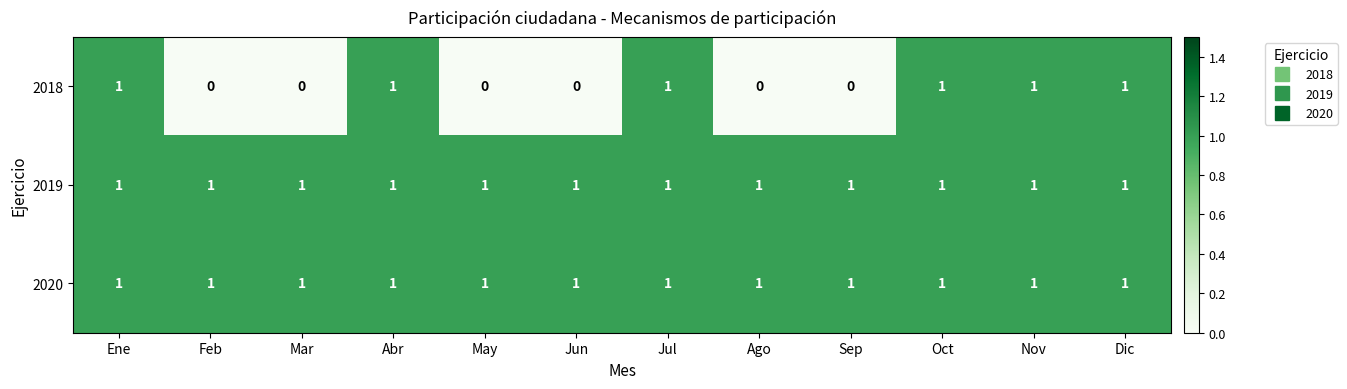

What is the total value across all series at Ago?

2